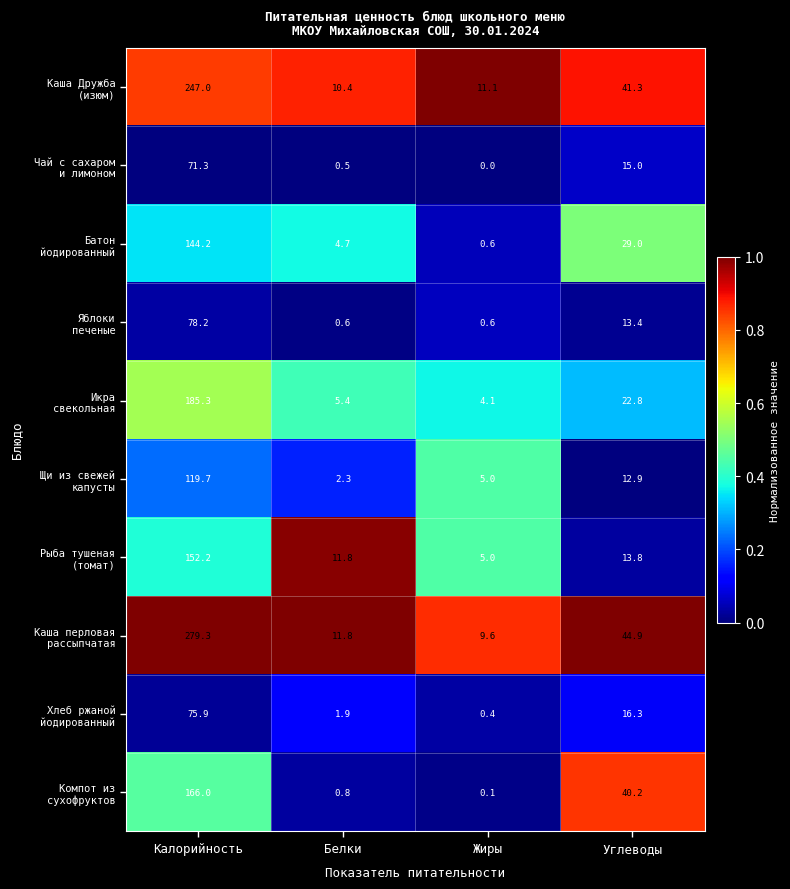

What is the spread (max minus min) of values at Белки?

11.3